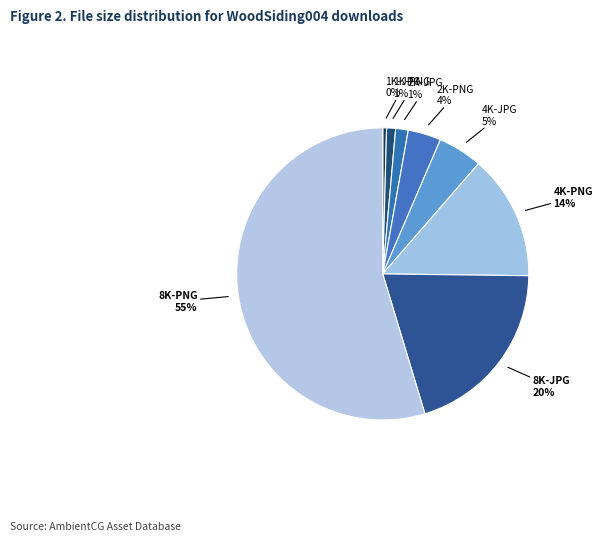

How many segments does this pie chart have?

8